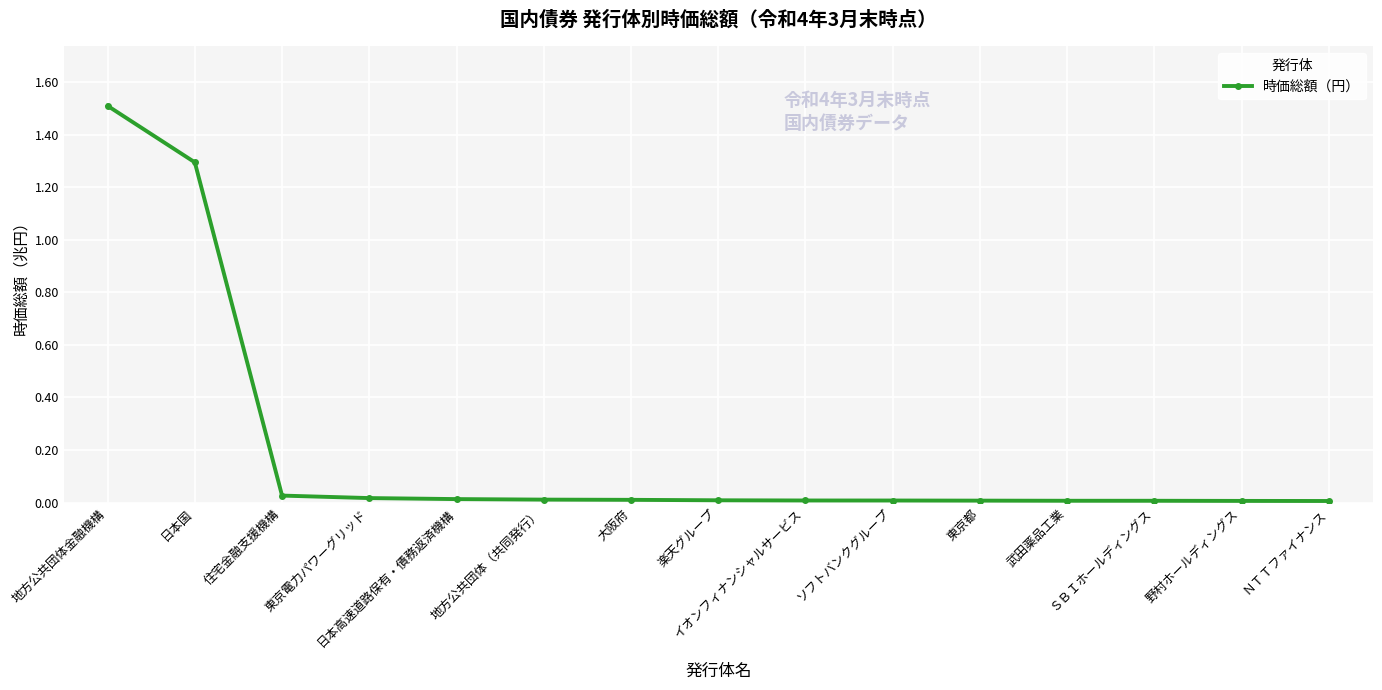

What is the greatest value displayed?

1.5